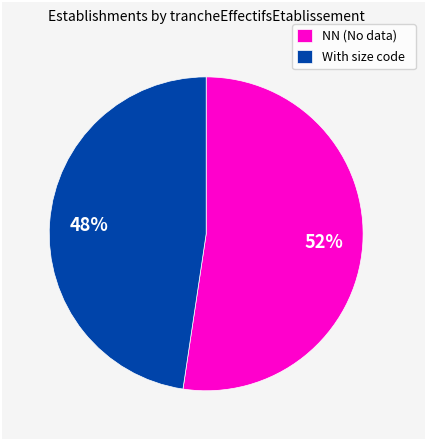

Rank the categories by value from highest to lowest.

NN (No data), With size code